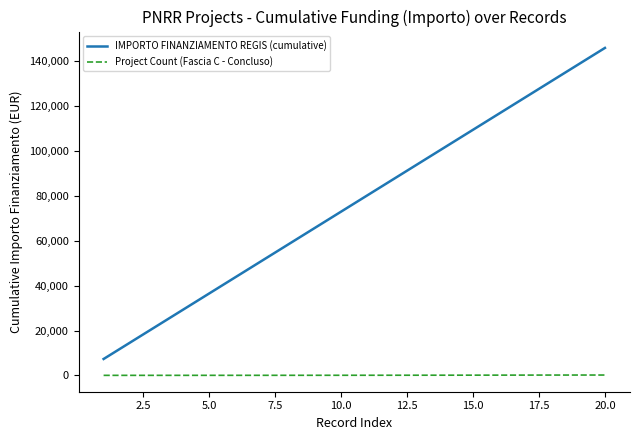

True or false: IMPORTO FINANZIAMENTO REGIS (cumulative) and Project Count (Fascia C - Concluso) intersect in this chart.

False